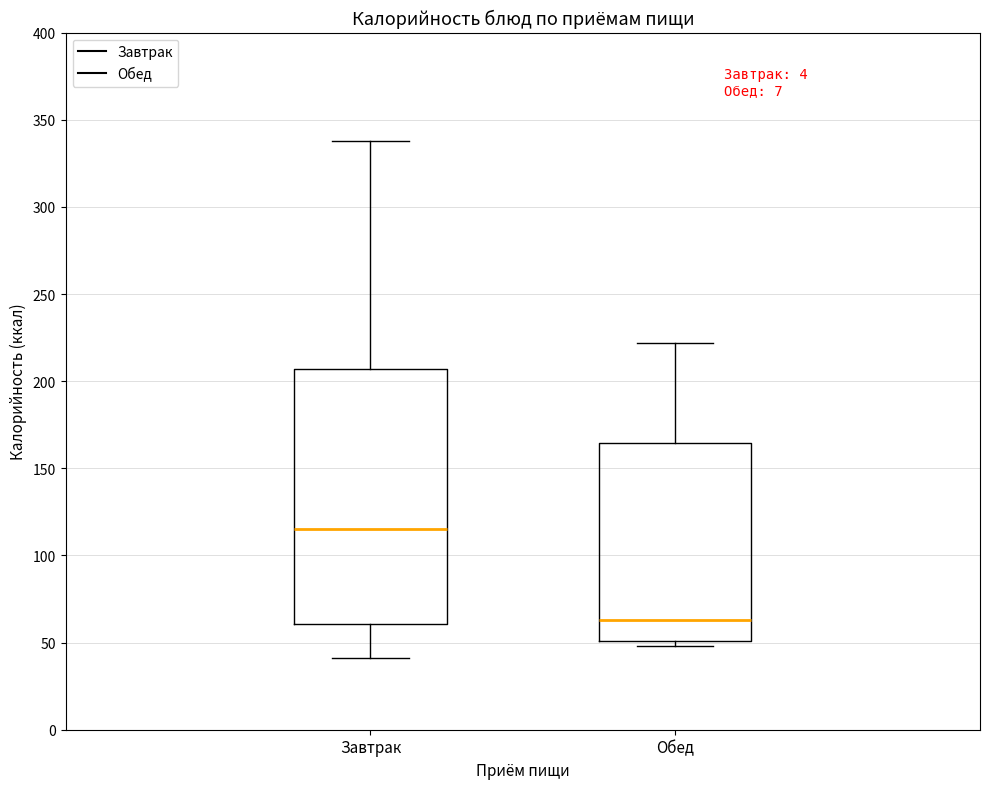

Comparing the boxes themselves (not the whiskers), which one is the tallest?

Завтрак